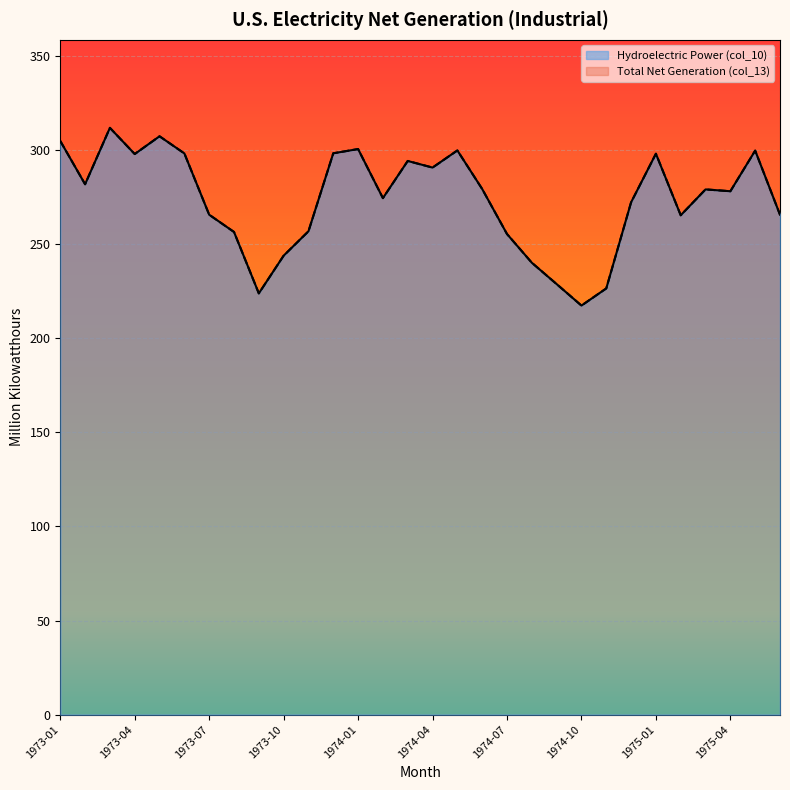

True or false: Total Net Generation (col_13) and Hydroelectric Power (col_10) intersect in this chart.

False